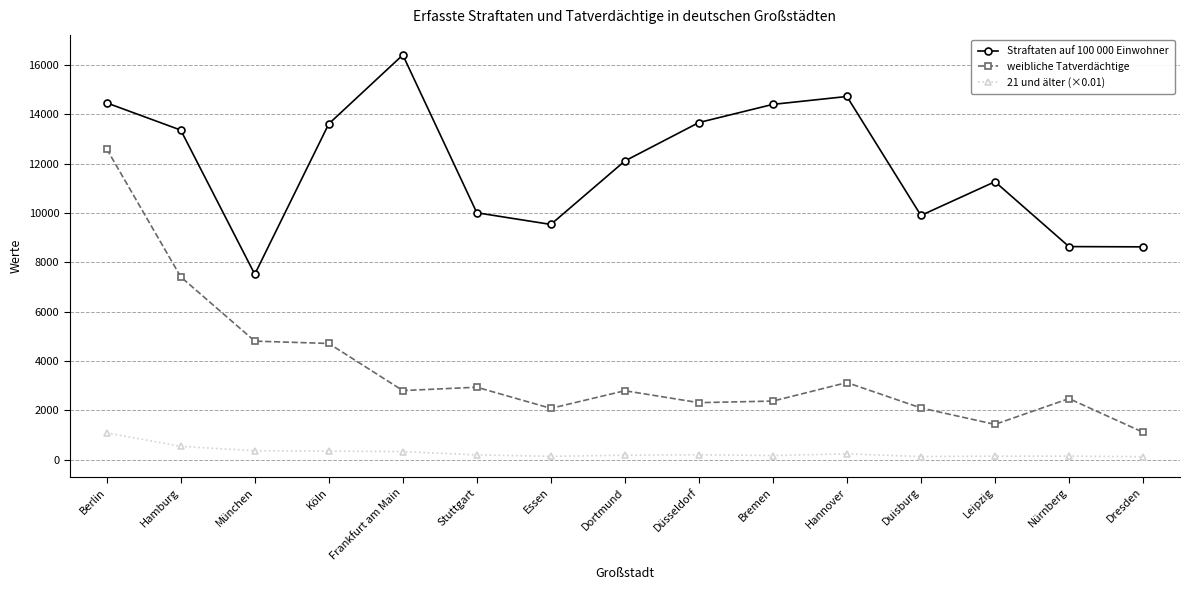

What are all the series names shown in the legend?

Straftaten auf 100 000 Einwohner, weibliche Tatverdächtige, 21 und älter (×0.01)